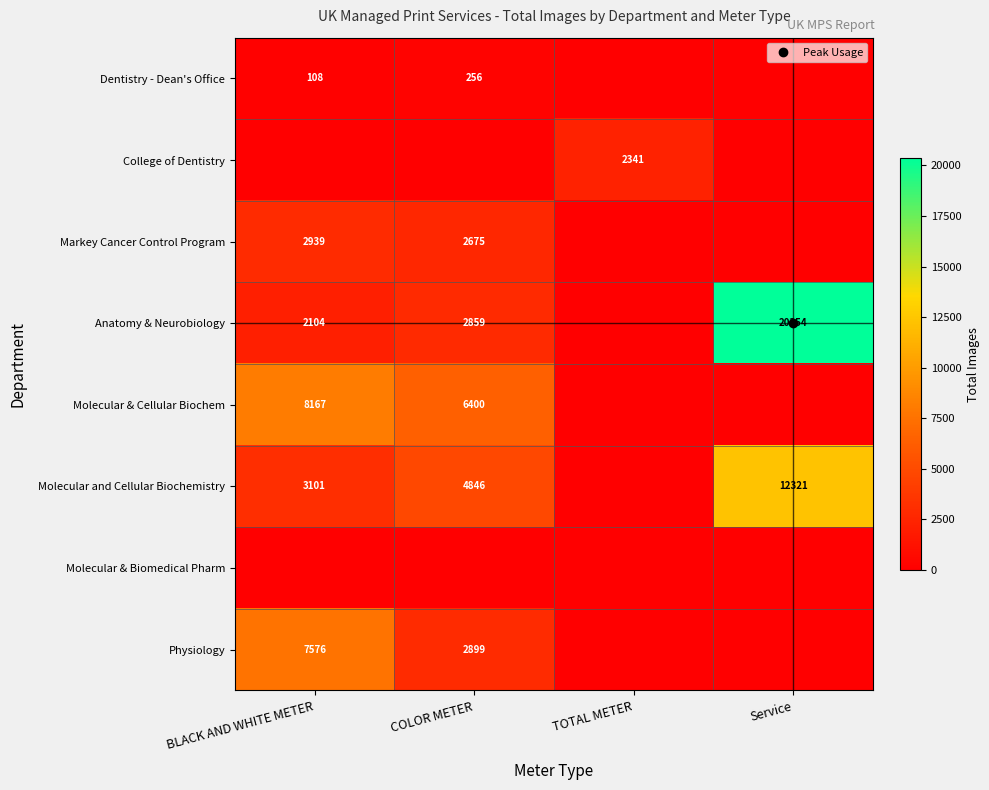

How many data points in Molecular & Cellular Biochem are less than 6400?

2